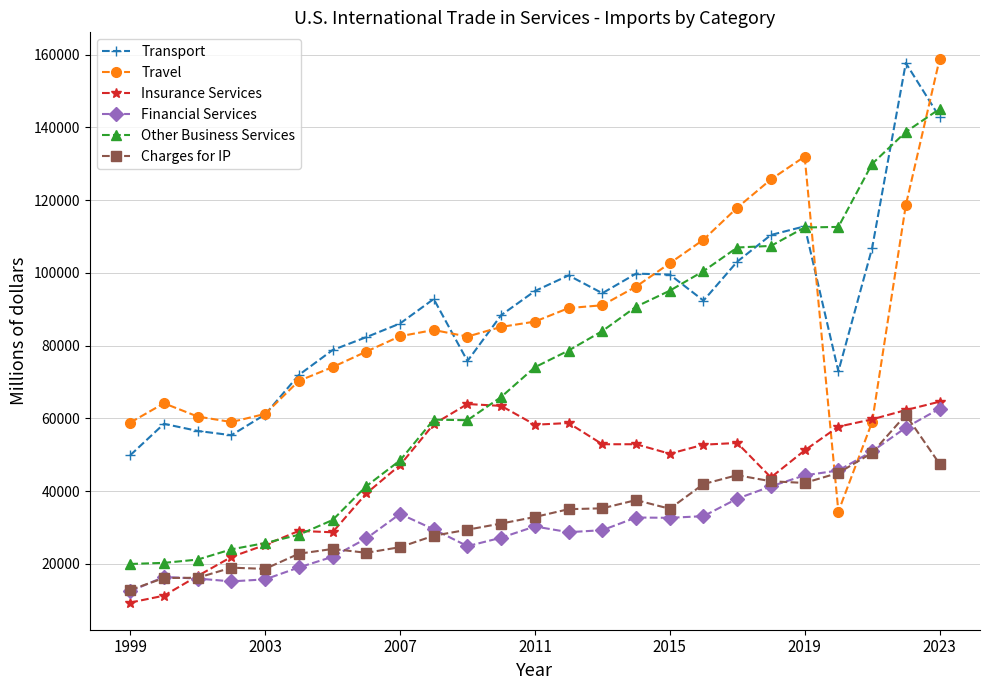

What is the greatest value displayed?

158678